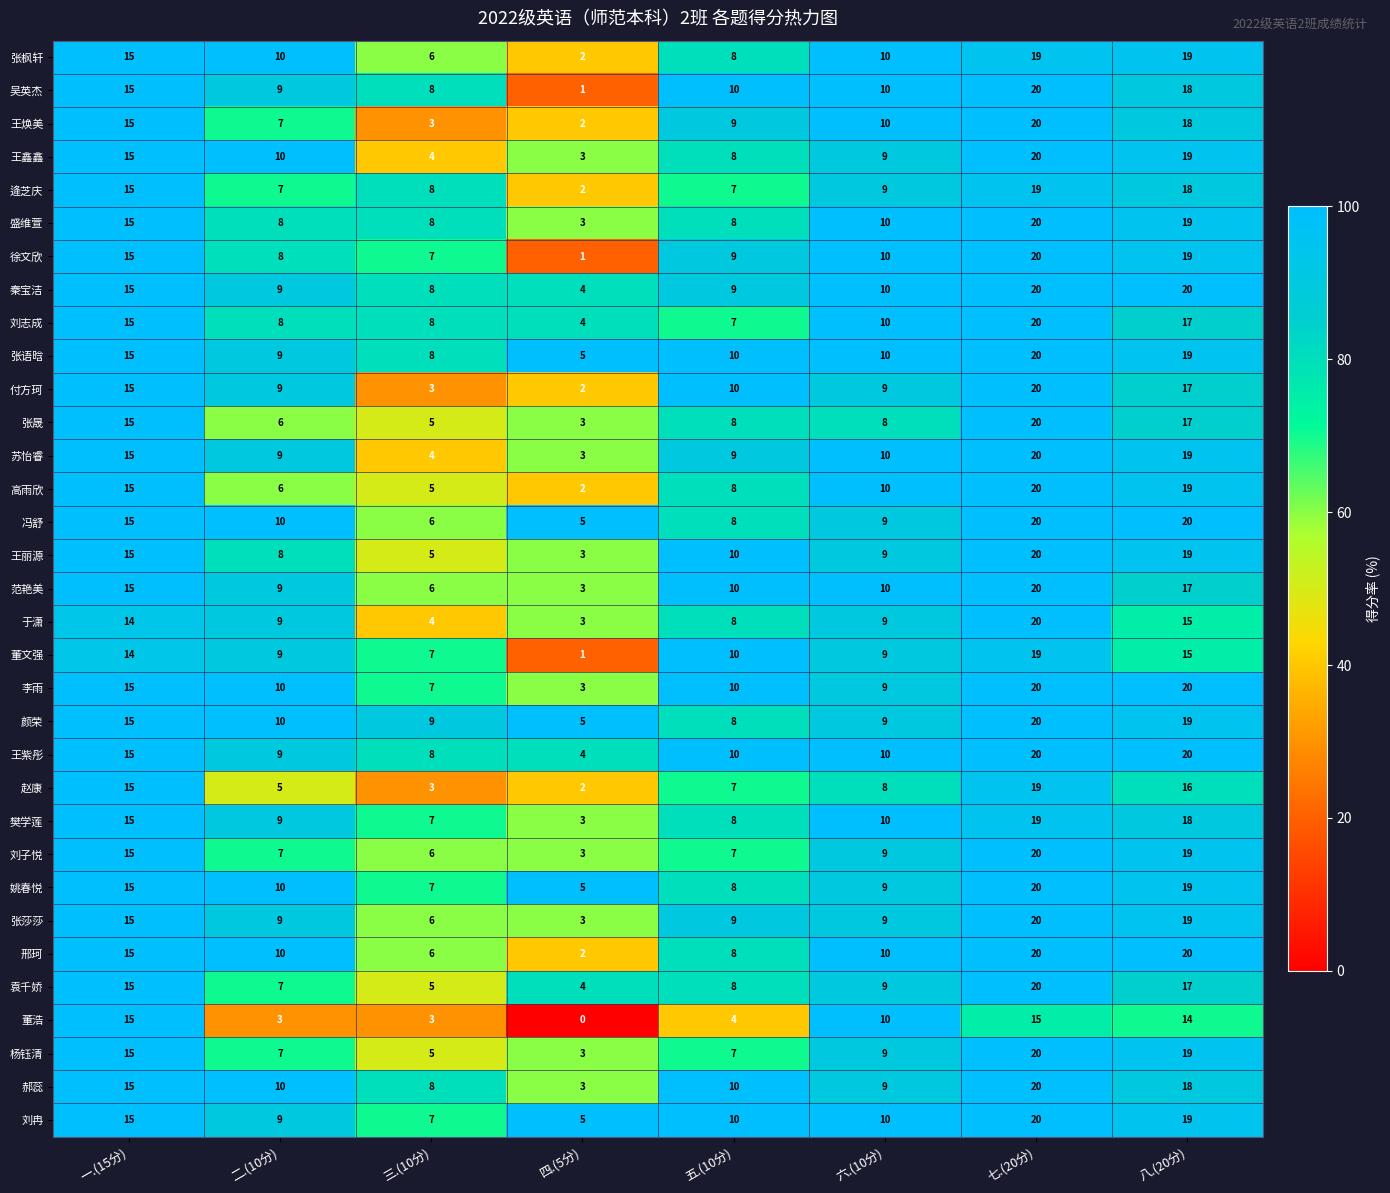

What is the minimum value for 樊学莲?

3